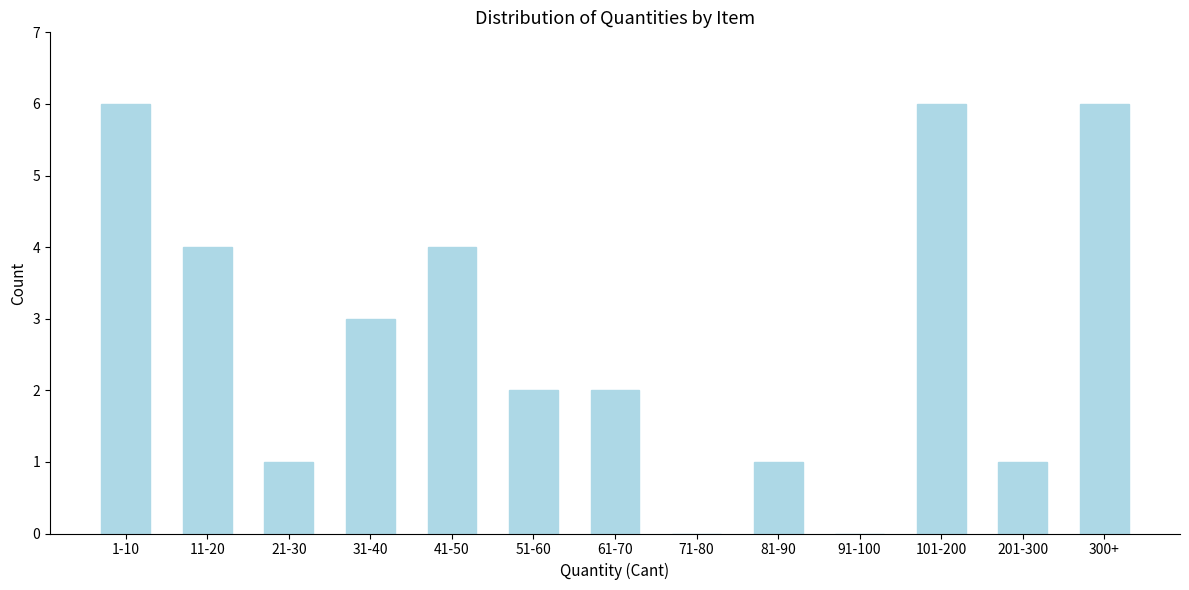

Reading right to left, transcribe all the data shown in this chart.

300+=6	201-300=1	101-200=6	91-100=0	81-90=1	71-80=0	61-70=2	51-60=2	41-50=4	31-40=3	21-30=1	11-20=4	1-10=6